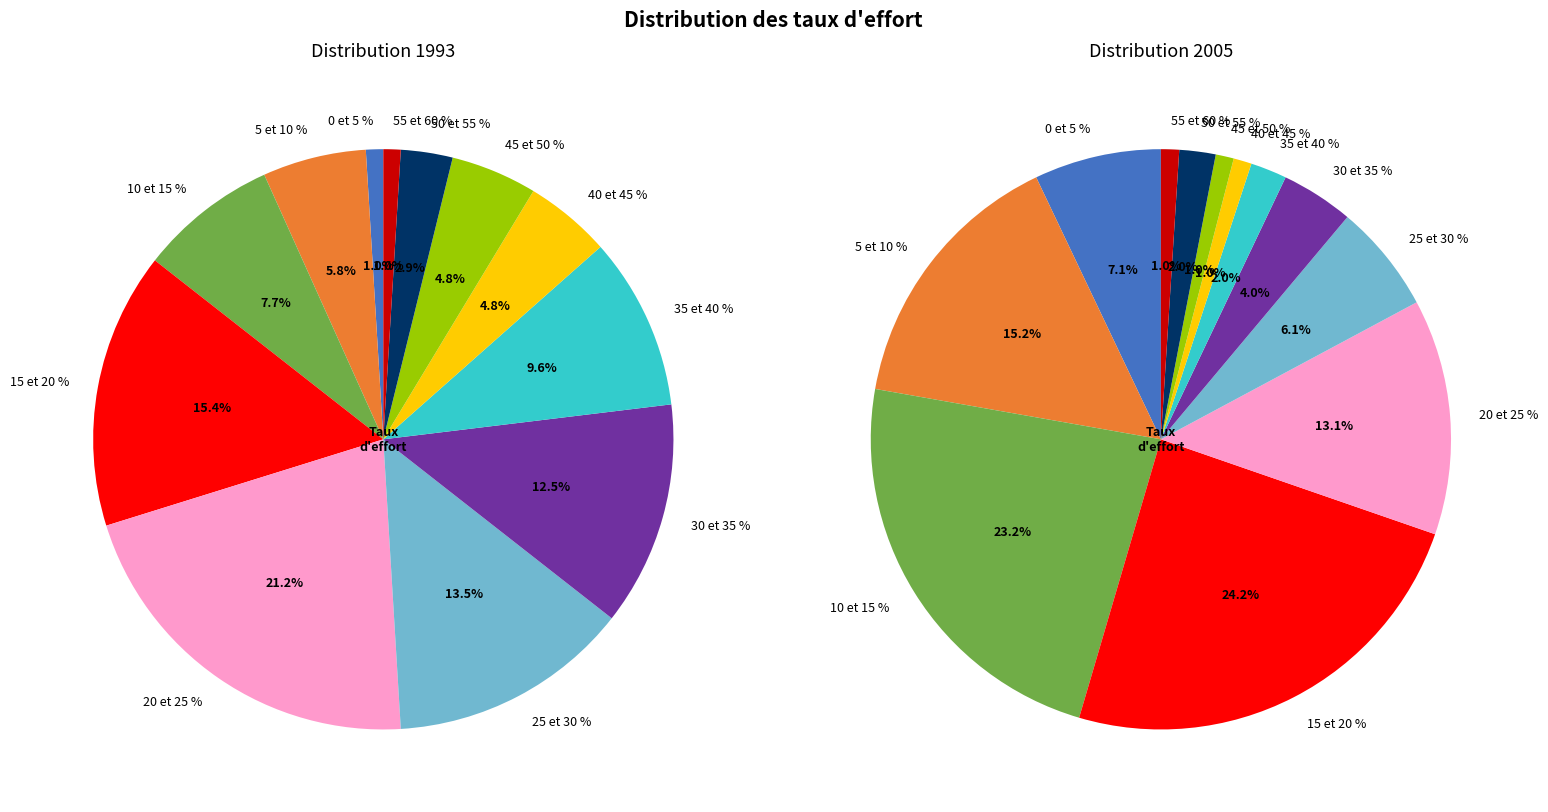

To the nearest percent, what is the average slice percentage?

8%